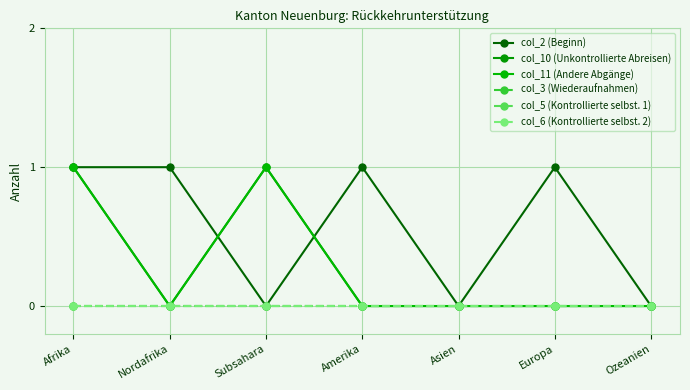

Does the chart display data point markers on the line(s)?

Yes